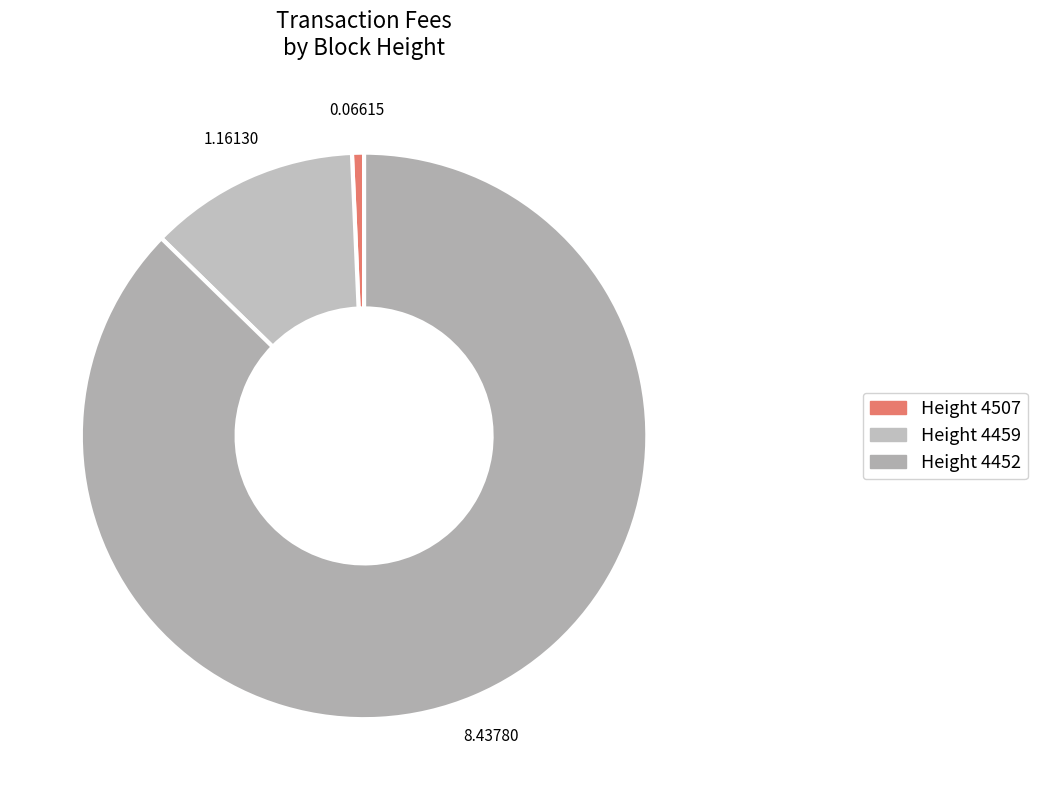

Does any single category account for the majority?

Yes